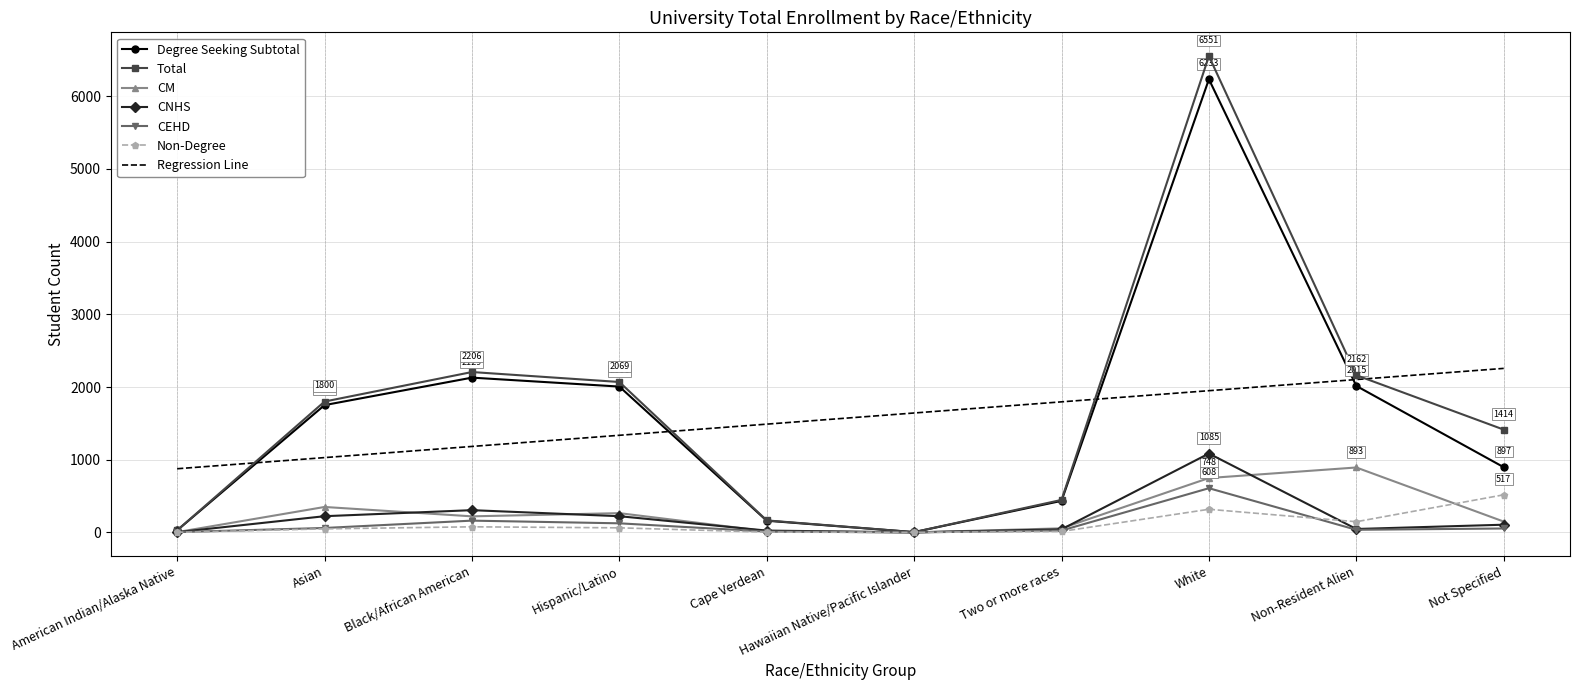

How many interior local peaks does the Degree Seeking Subtotal series have?

2